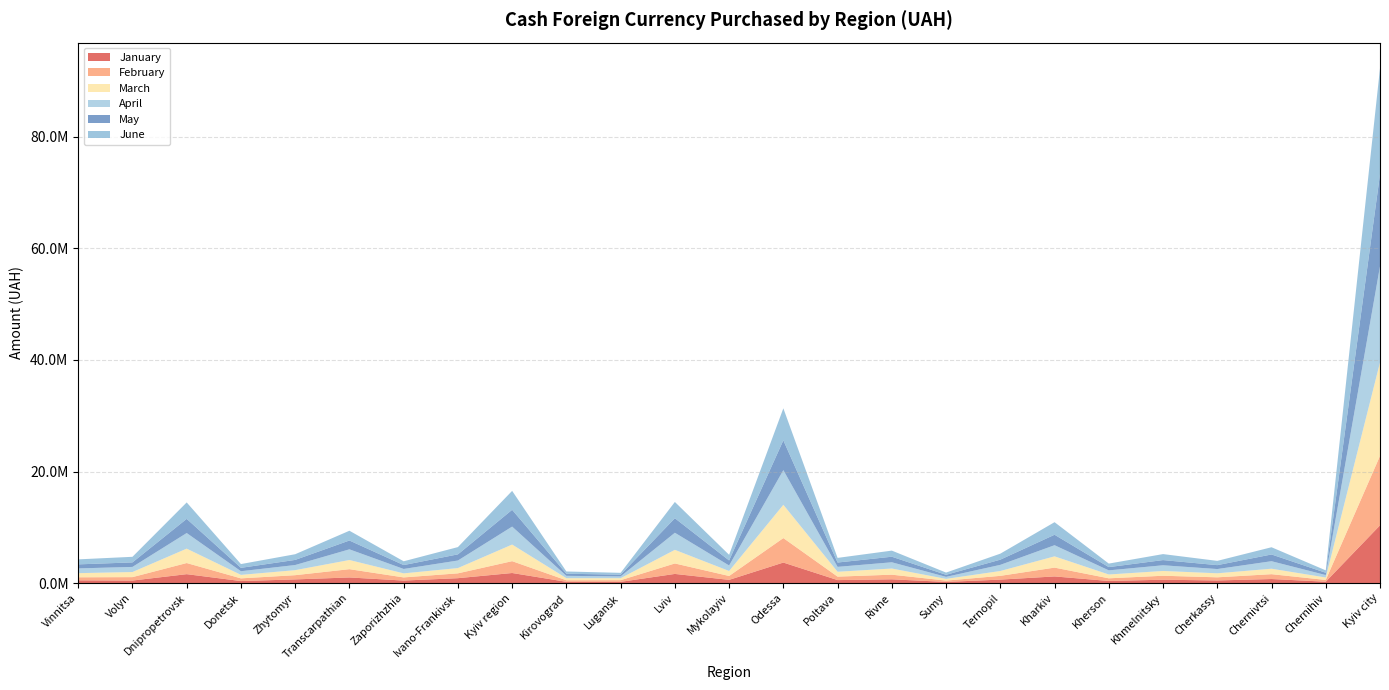

Reading right to left, transcribe all the data shown in this chart.

January: Kyiv city=10353394.6	Chernihiv=252631.4	Chernivtsi=730280.0	Cherkassy=475170.3	Khmelnitsky=607118.9	Kherson=383874.4	Kharkiv=1195502.4	Ternopil=626258.3	Sumy=213528.6	Rivne=678729.3	Poltava=539896.9	Odessa=3683825.0	Mykolayiv=580624.9	Lviv=1645152.1	Lugansk=228545.1	Kirovograd=231677.9	Kyiv region=1809884.7	Ivano-Frankivsk=881179.2	Zaporizhzhia=456206.9	Transcarpathian=1011490.5	Zhytomyr=662423.8	Donetsk=366049.6	Dnipropetrovsk=1602766.3	Volyn=457578.2	Vinnitsa=491164.9
February: Kyiv city=12447586.5	Chernihiv=310075.1	Chernivtsi=869340.9	Cherkassy=562786.9	Khmelnitsky=711239.2	Kherson=475425.9	Kharkiv=1581812.5	Ternopil=674415.9	Sumy=235217.8	Rivne=832387.3	Poltava=622457.5	Odessa=4387747.3	Mykolayiv=696469.2	Lviv=1875881.6	Lugansk=297050.3	Kirovograd=274712.1	Kyiv region=2122683.1	Ivano-Frankivsk=868287.1	Zaporizhzhia=564948.5	Transcarpathian=1485257.8	Zhytomyr=758403.5	Donetsk=483466.5	Dnipropetrovsk=1995732.4	Volyn=614543.9	Vinnitsa=550955.8
March: Kyiv city=16765377.1	Chernihiv=443084.8	Chernivtsi=980203.7	Cherkassy=721469.1	Khmelnitsky=858863.9	Kherson=684581.9	Kharkiv=2018663.3	Ternopil=868538.4	Sumy=308209.5	Rivne=1102283.0	Poltava=872729.8	Odessa=5965643.9	Mykolayiv=893420.8	Lviv=2441483.4	Lugansk=353449.9	Kirovograd=371492.9	Kyiv region=2978451.7	Ivano-Frankivsk=945952.5	Zaporizhzhia=723658.1	Transcarpathian=1643779.8	Zhytomyr=900176.4	Donetsk=625358.0	Dnipropetrovsk=2580609.7	Volyn=911992.3	Vinnitsa=741919.3
April: Kyiv city=17215723.0	Chernihiv=435298.3	Chernivtsi=1346201.3	Cherkassy=761323.4	Khmelnitsky=1020413.7	Kherson=741068.7	Kharkiv=1999053.6	Ternopil=1102650.0	Sumy=363124.2	Rivne=1120388.8	Poltava=877811.7	Odessa=6215646.0	Mykolayiv=988732.1	Lviv=3063311.1	Lugansk=320362.6	Kirovograd=424143.2	Kyiv region=3219310.6	Ivano-Frankivsk=1354872.9	Zaporizhzhia=789069.5	Transcarpathian=1914174.4	Zhytomyr=921149.3	Donetsk=654558.9	Dnipropetrovsk=2797598.6	Volyn=919002.8	Vinnitsa=849857.0
May: Kyiv city=16494902.1	Chernihiv=409249.0	Chernivtsi=1206782.9	Cherkassy=699276.7	Khmelnitsky=930316.9	Kherson=582340.1	Kharkiv=1873105.0	Ternopil=930284.8	Sumy=366721.6	Rivne=996830.2	Poltava=776604.8	Odessa=5336392.6	Mykolayiv=905550.0	Lviv=2605342.7	Lugansk=312911.1	Kirovograd=378334.9	Kyiv region=3008164.9	Ivano-Frankivsk=1102101.8	Zaporizhzhia=699127.0	Transcarpathian=1581877.5	Zhytomyr=916566.2	Donetsk=605557.0	Dnipropetrovsk=2539589.6	Volyn=808439.4	Vinnitsa=724232.2
June: Kyiv city=18995708.9	Chernihiv=433253.8	Chernivtsi=1296708.3	Cherkassy=765034.6	Khmelnitsky=1073428.6	Kherson=632509.5	Kharkiv=2253529.8	Ternopil=1075231.4	Sumy=400913.5	Rivne=1094466.4	Poltava=830054.3	Odessa=5743085.1	Mykolayiv=1007561.2	Lviv=2915337.5	Lugansk=328643.3	Kirovograd=402564.5	Kyiv region=3395709.0	Ivano-Frankivsk=1303326.4	Zaporizhzhia=678883.8	Transcarpathian=1750986.4	Zhytomyr=1018458.8	Donetsk=677906.6	Dnipropetrovsk=2946164.6	Volyn=1003323.8	Vinnitsa=898102.1